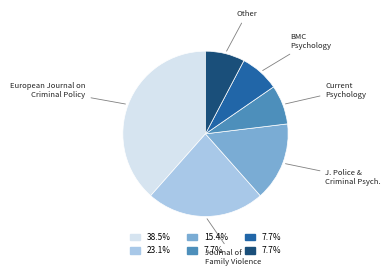

Does any single category account for the majority?

No